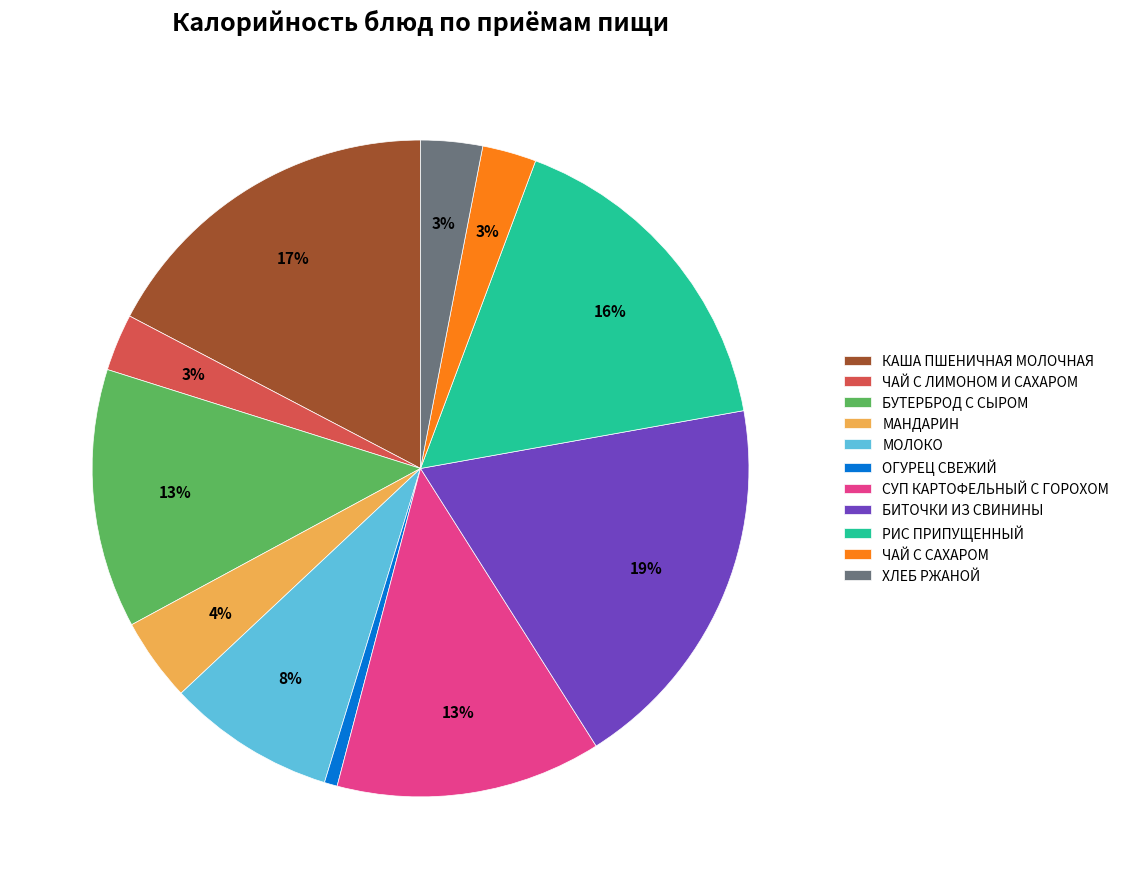

To the nearest percent, what percentage of the pie is ЧАЙ С ЛИМОНОМ И САХАРОМ?

3%